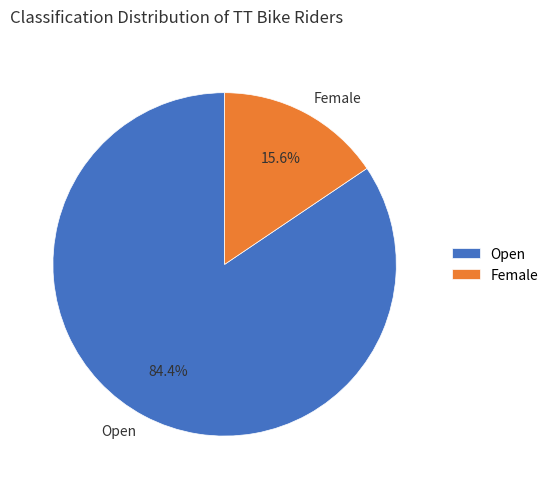

Which category has the smallest portion of the pie?

Female